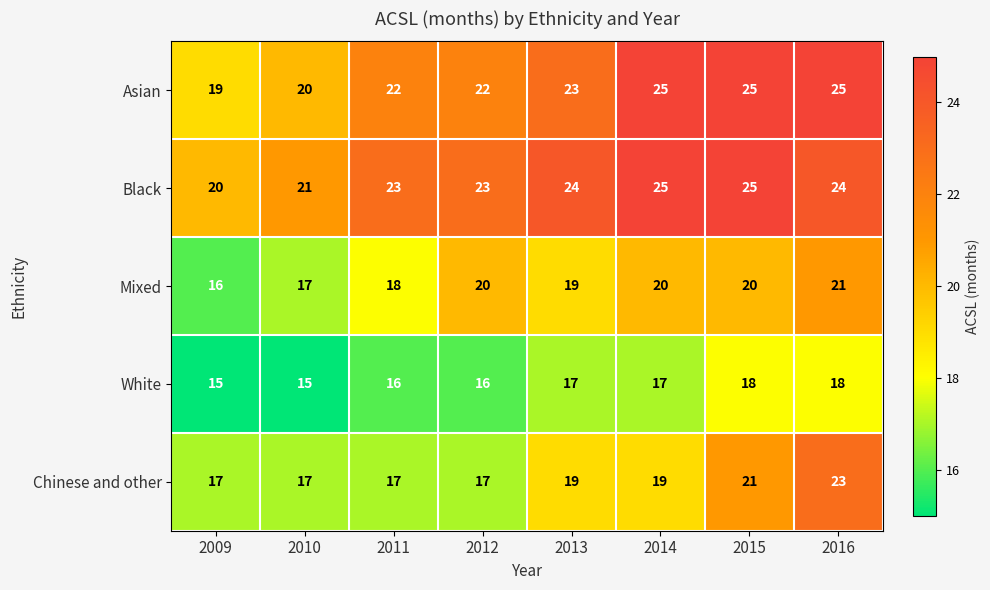

What is the average value of the Asian series?

23